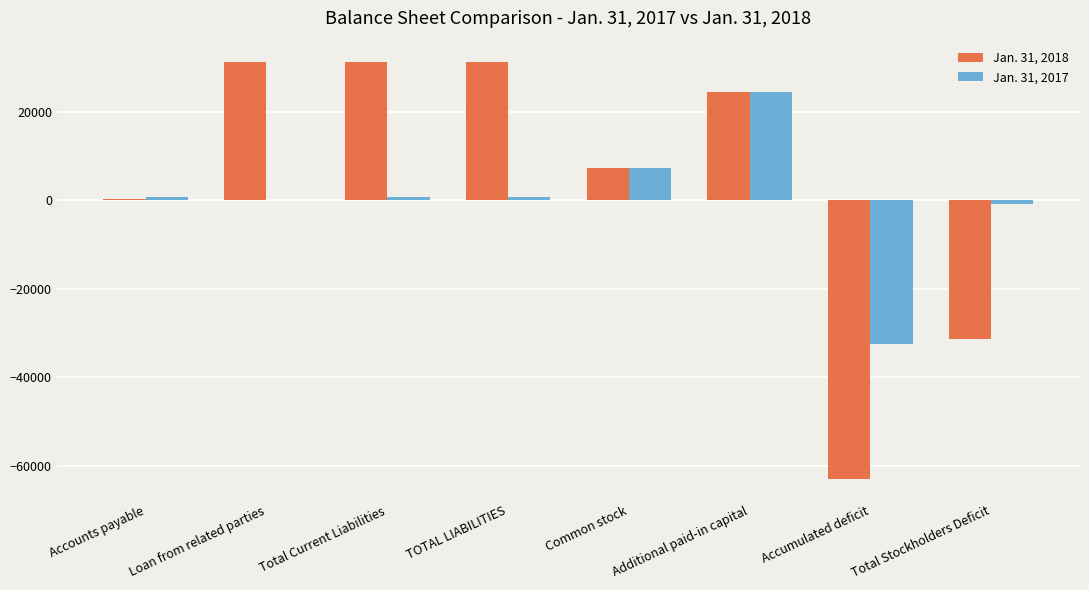

How many categories are shown in the chart?

8